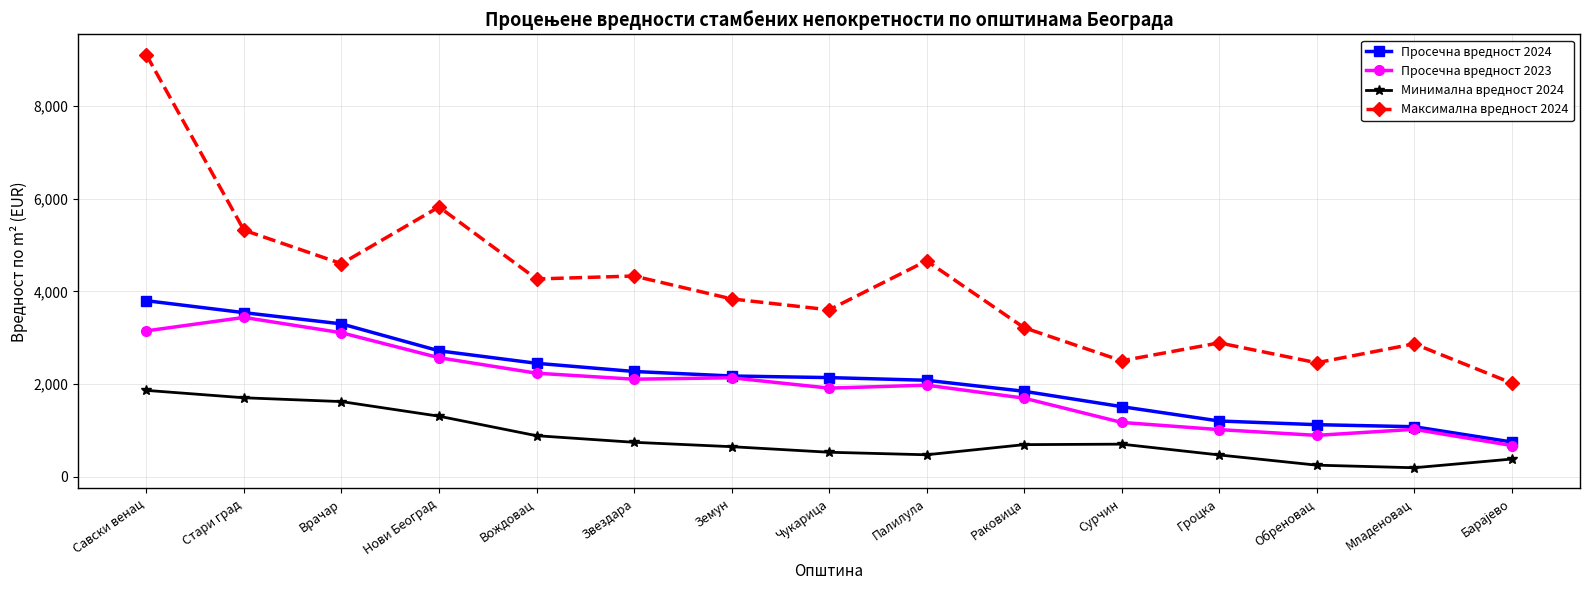

At which category is the sum across all series the highest?

Савски венац